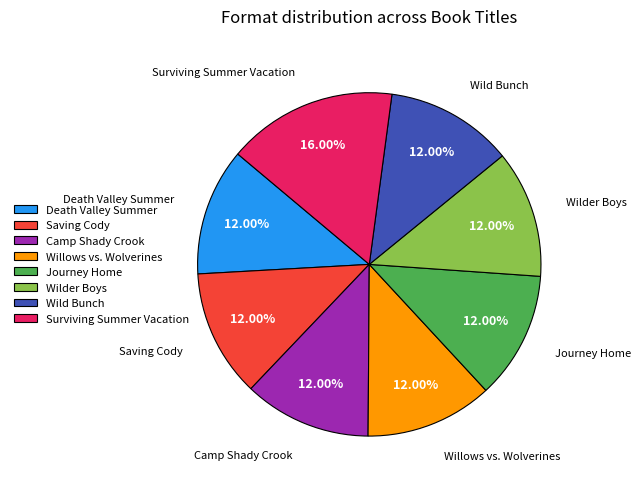

What percentage is the Saving Cody slice, to the nearest percent?

12%